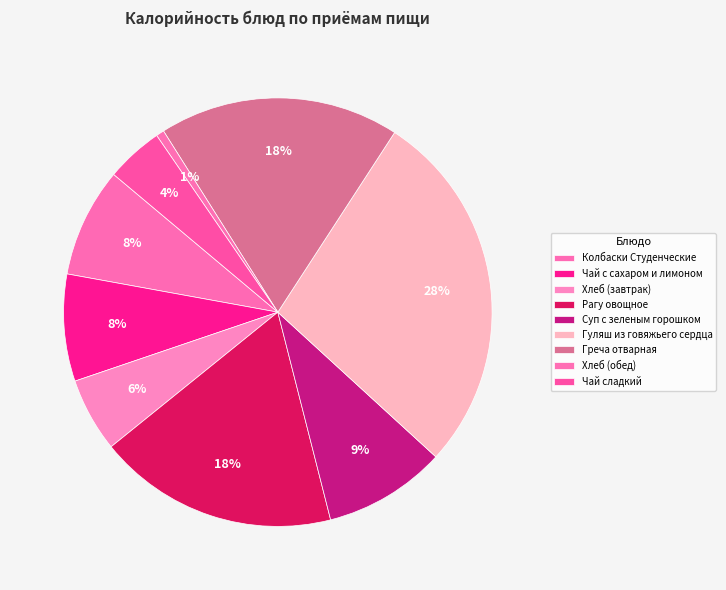

How many segments does this pie chart have?

9